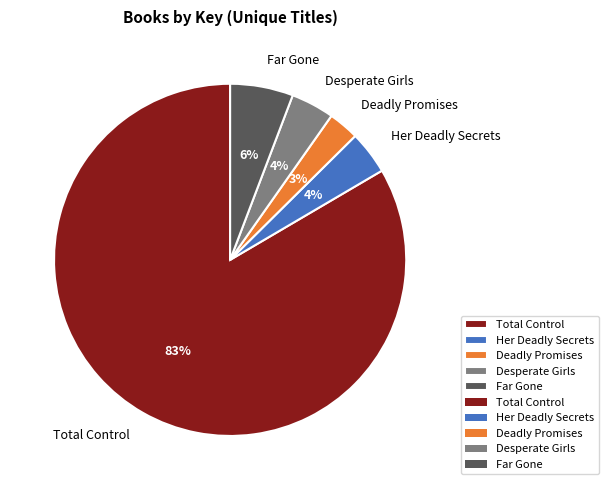

Is the sum of Far Gone and Total Control greater than half?

Yes